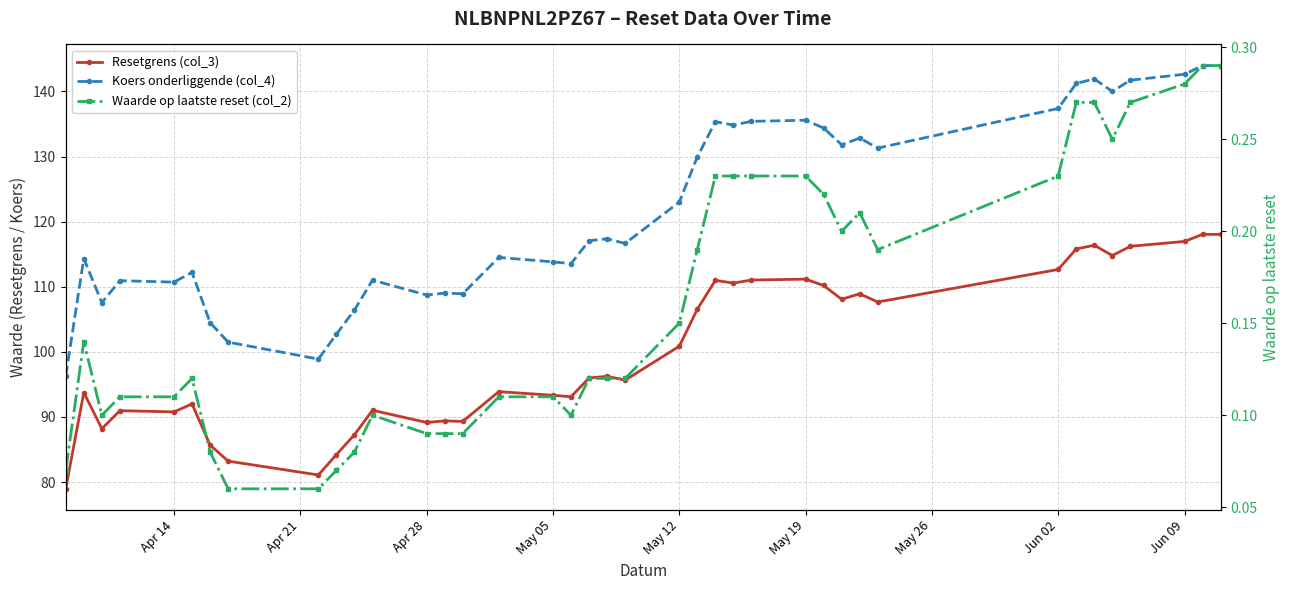

True or false: Waarde op laatste reset (col_2) has more than 0 points higher than both neighbors.

True